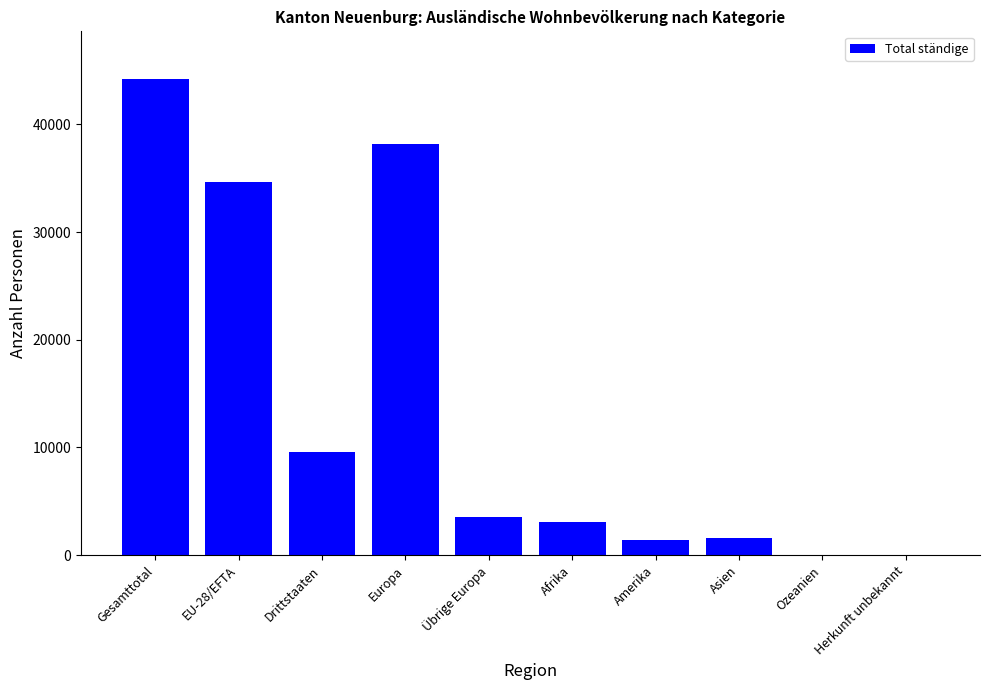

What is the maximum value shown in the chart?

44222